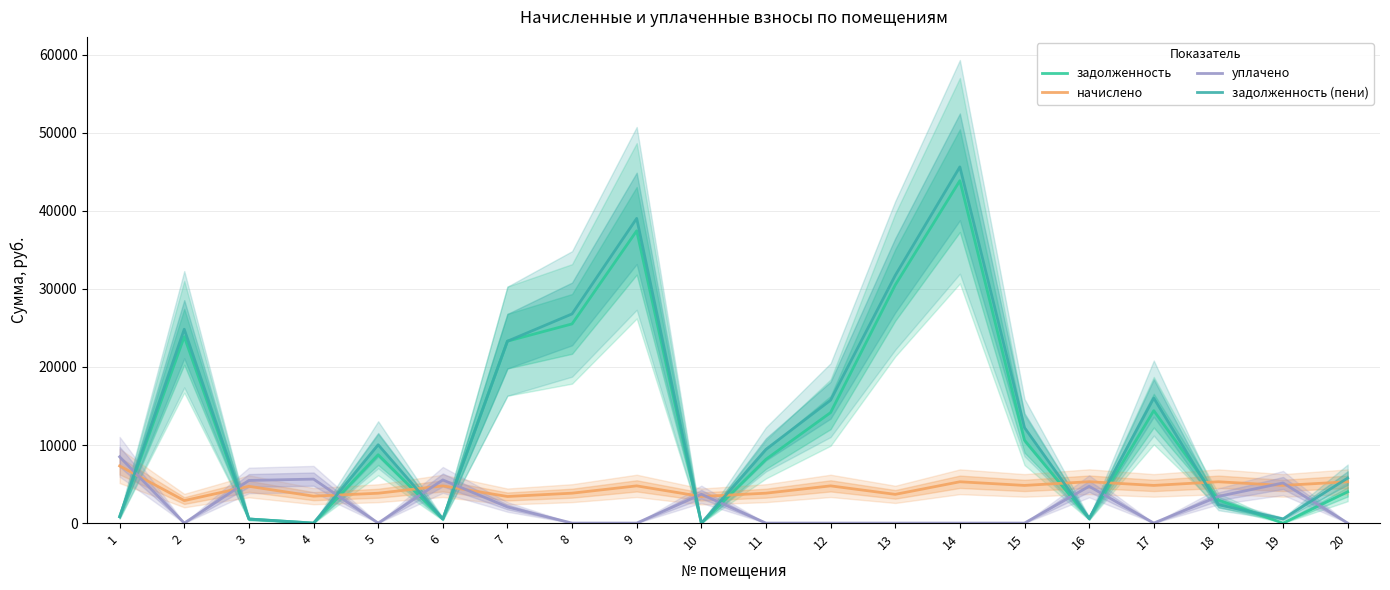

How many lines are shown in the chart?

4